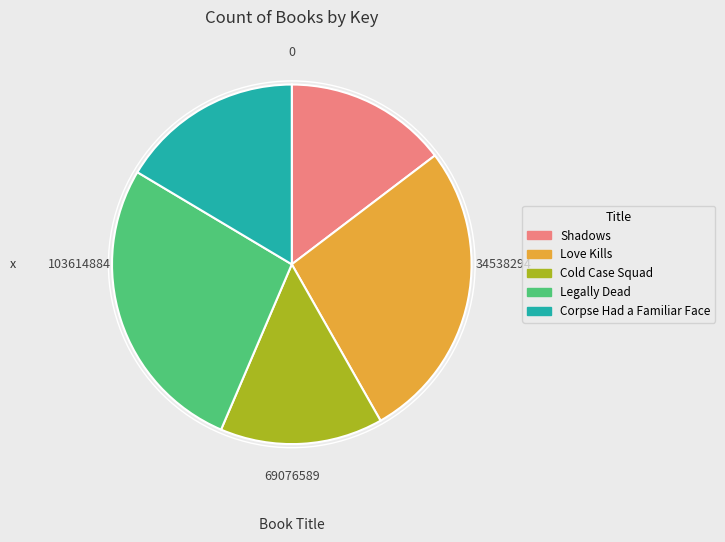

Is Shadows the majority of the pie?

No